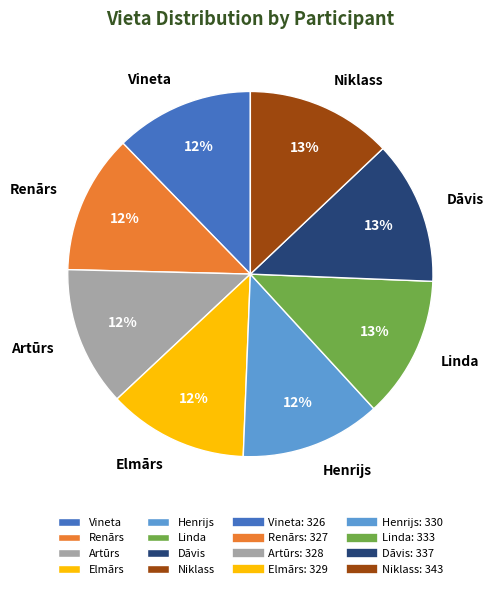

To the nearest percent, what portion does Linda represent?

13%